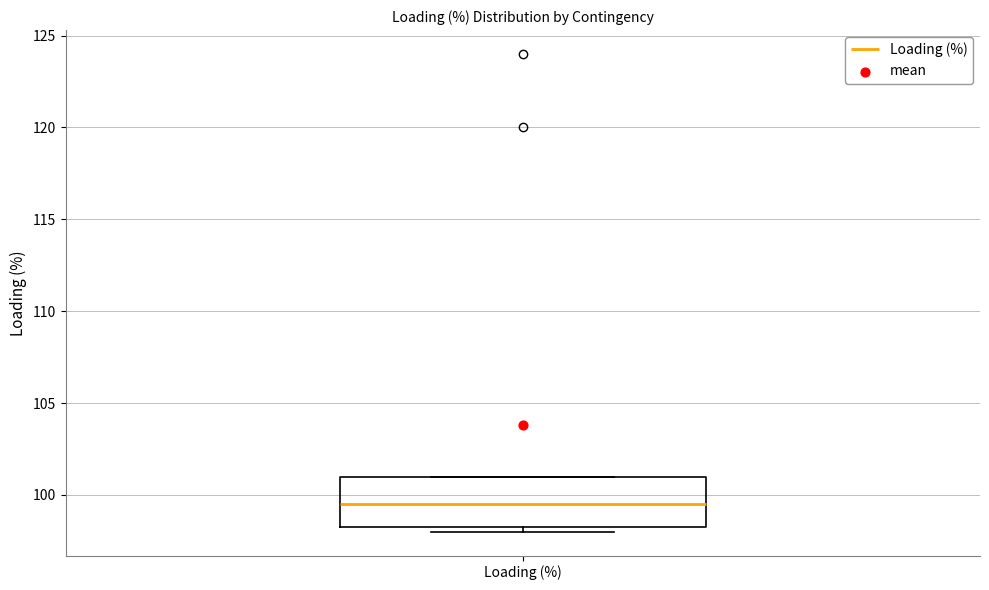

Read this box plot against the y-axis: the position of the median line, the range covered by the box, and the ends of both whiskers. The values are not printed on the chart, so give them approximately, as read against the axis.

median 99.5, box 98.5 to 101.0, whiskers 98.0 to 101.0